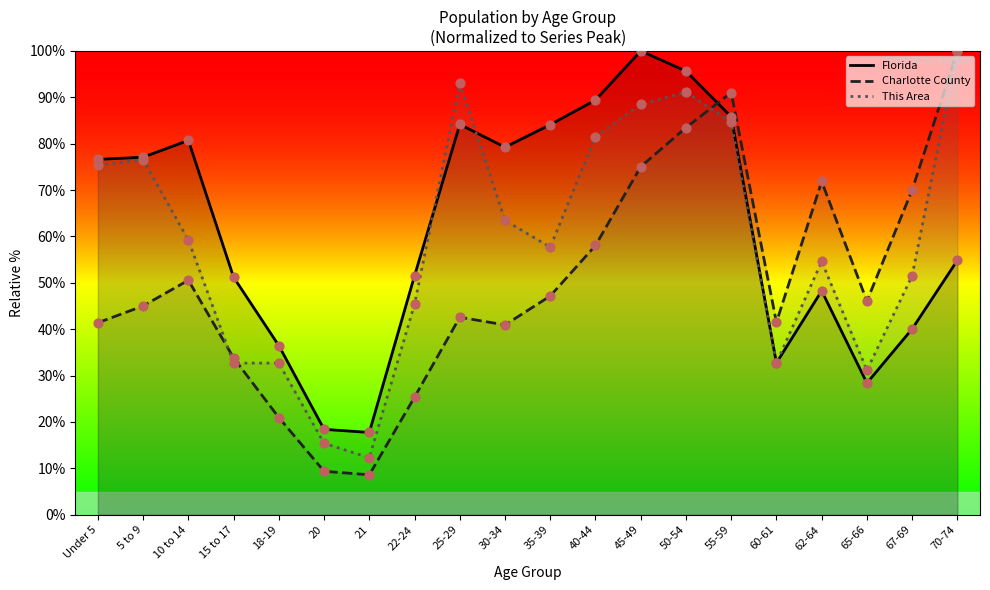

Which series reaches the maximum Y coordinate?

Florida